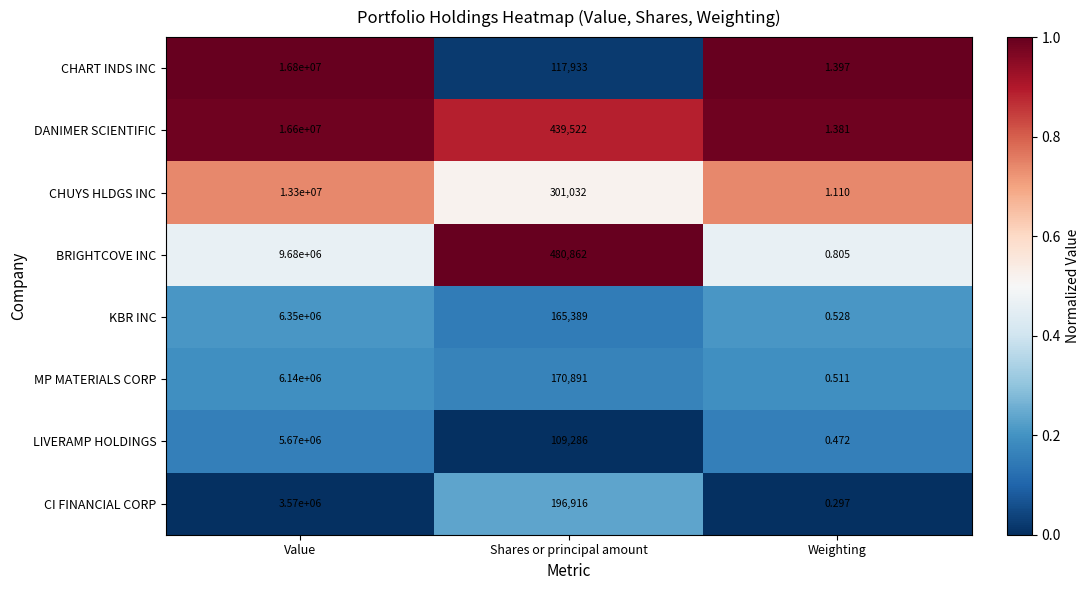

At which label does MP MATERIALS CORP first exceed 170891?

Value